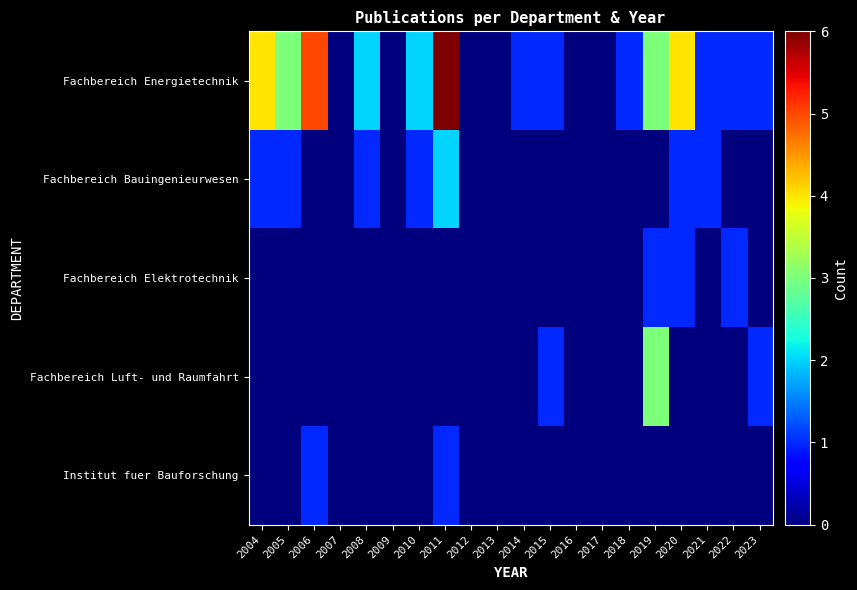

Count the number of categories in the chart.

20